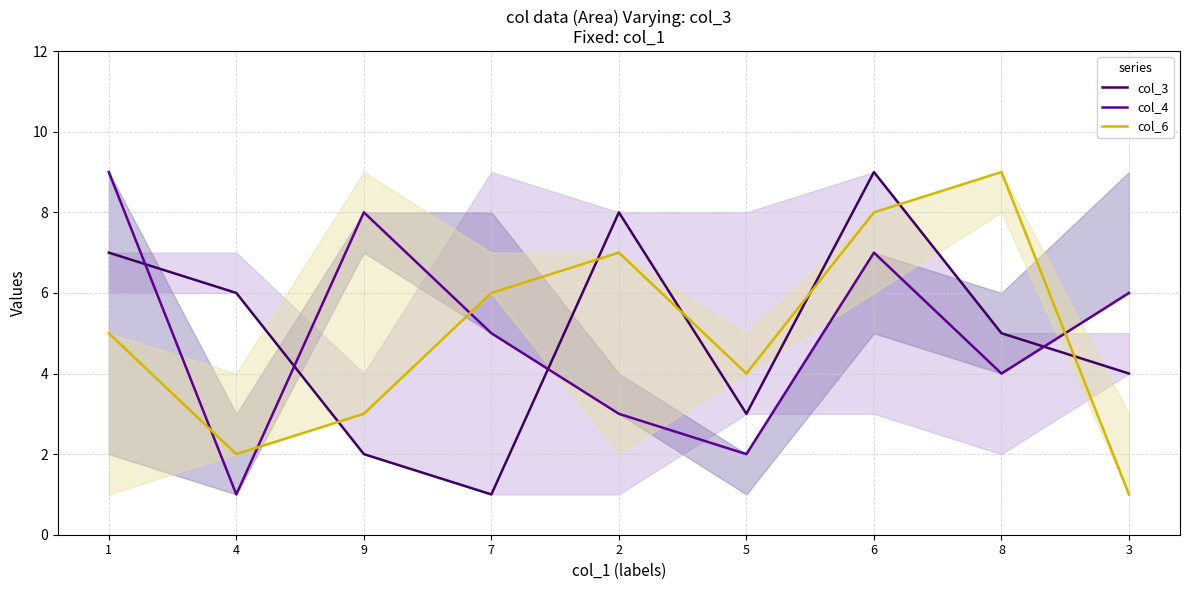

How many times do col_6 and col_3 cross each other?

6